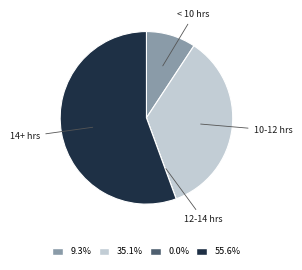

Does any single category account for the majority?

Yes